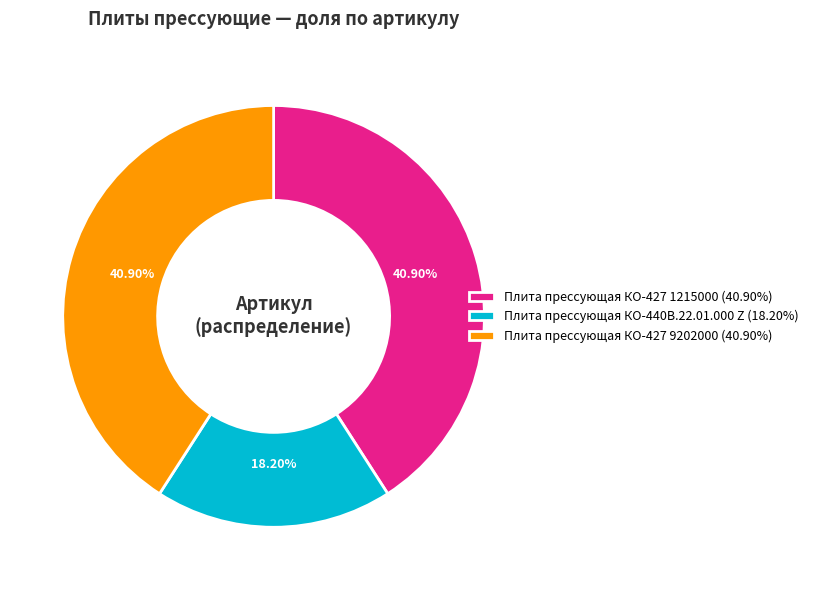

What percentage is the Плита прессующая КО-427 1215000 slice, to the nearest percent?

41%